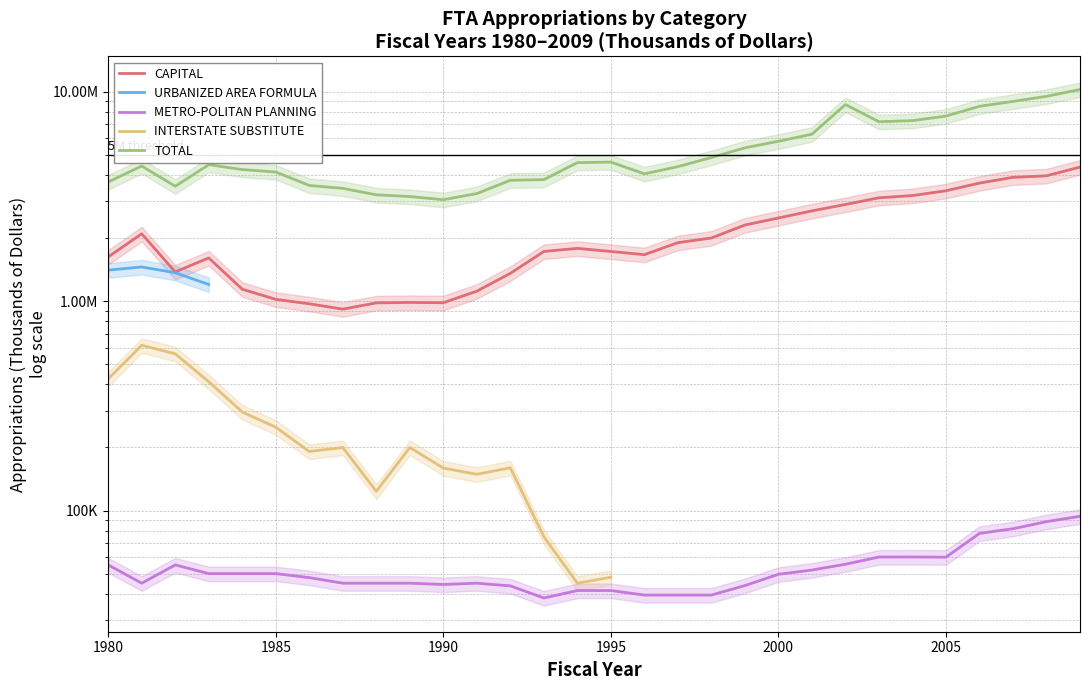

Count the number of categories in the chart.

30